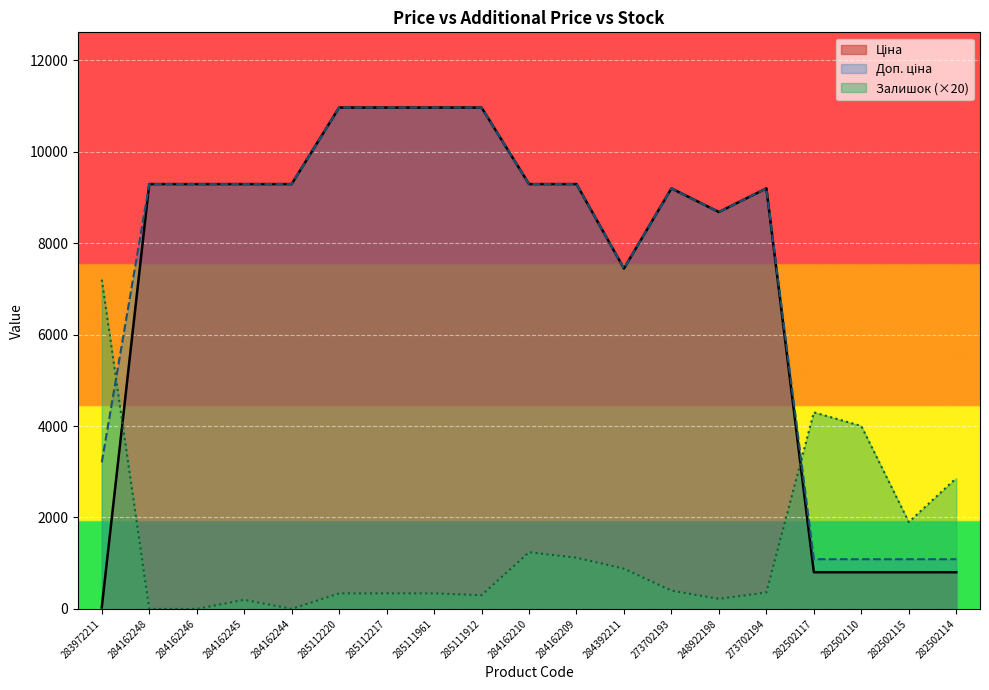

What is the sum of the Доп. ціна values at 284162244 and 283972211?

12495.5